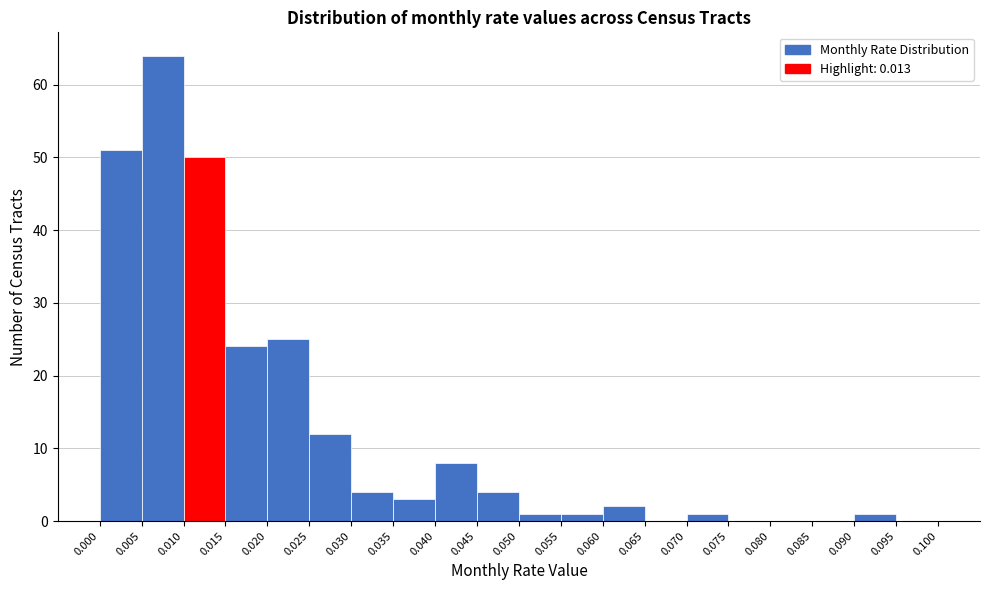

Reading left to right, list every bar in this chart as the range it spans on the x-axis followed by its height. The values are not printed on the chart, so give them approximately, as read against the axis.

0.000 to 0.005: 51
0.005 to 0.010: 64
0.010 to 0.015: 50
0.015 to 0.020: 24
0.020 to 0.025: 25
0.025 to 0.030: 12
0.030 to 0.035: 4
0.035 to 0.040: 3
0.040 to 0.045: 8
0.045 to 0.050: 4
0.050 to 0.055: 1
0.055 to 0.060: 1
0.060 to 0.065: 2
0.065 to 0.070: 0
0.070 to 0.075: 1
0.075 to 0.080: 0
0.080 to 0.085: 0
0.085 to 0.090: 0
0.090 to 0.095: 1
0.095 to 0.100: 0